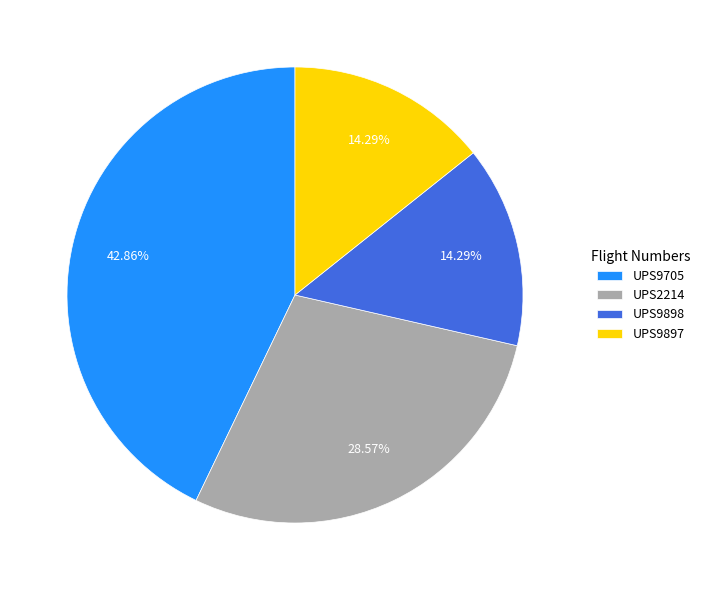

How many segments does this pie chart have?

4